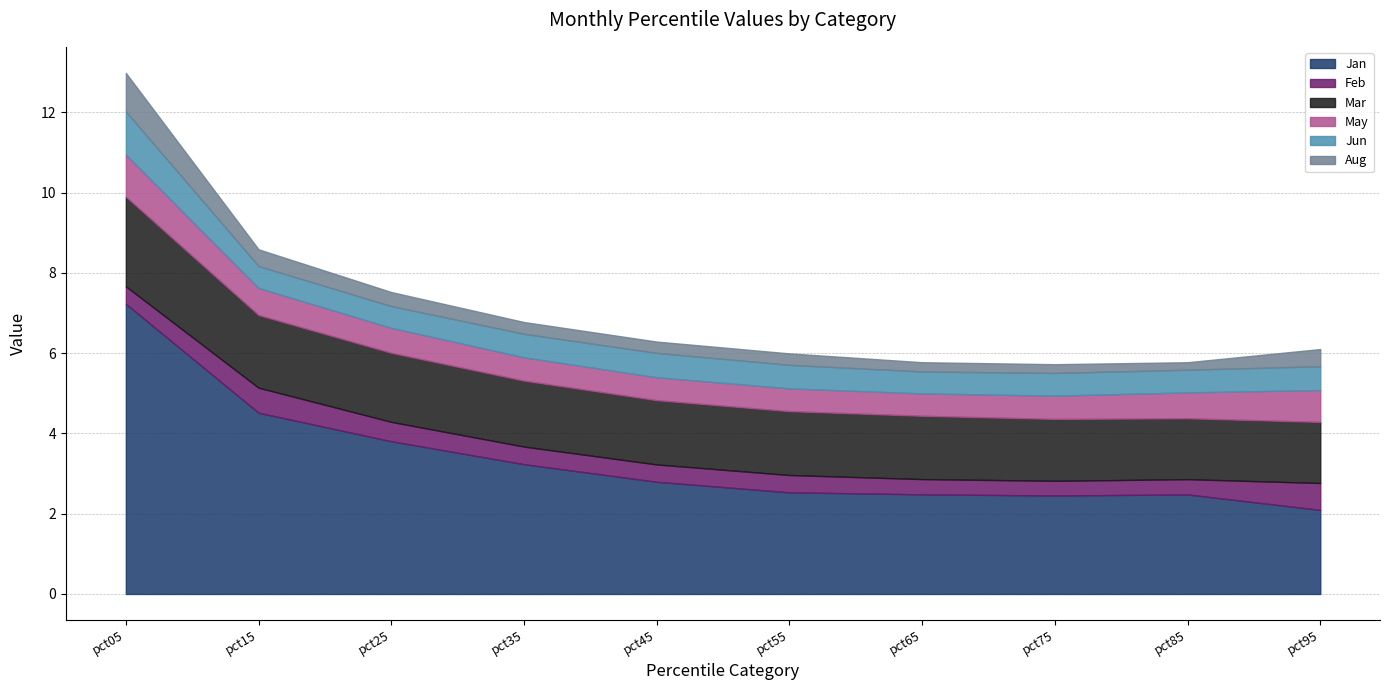

What is the difference between the maximum and minimum values in the Aug series?

0.8